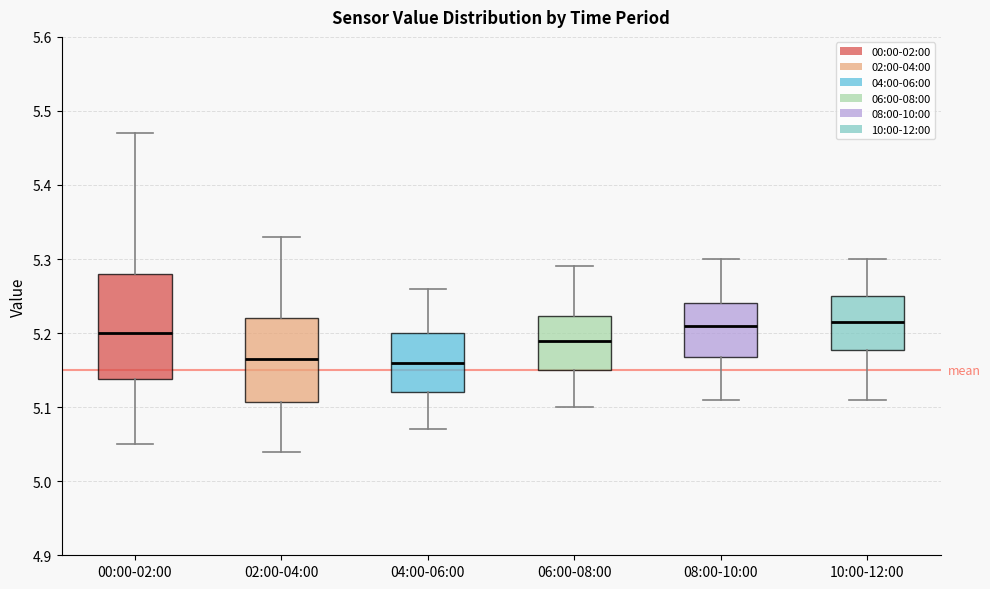

Where does the upper whisker of the box for 10:00-12:00 end on the y-axis? The values are not printed on the chart, so give them approximately, as read against the axis.

5.30